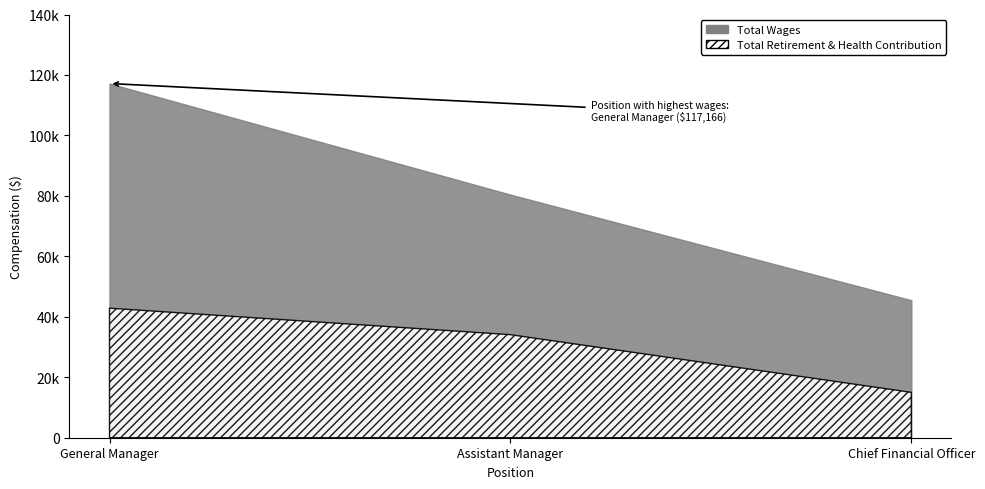

Does the chart have visible grid lines?

No